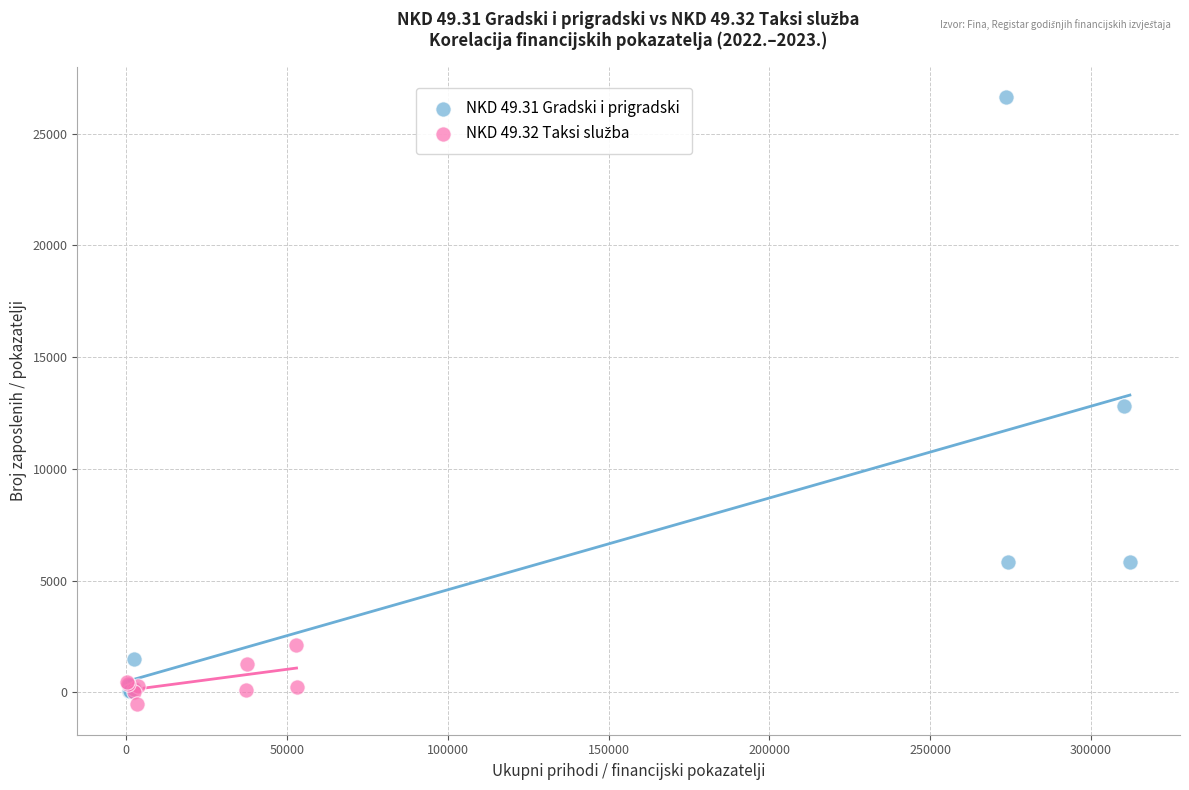

Which series reaches the maximum Y coordinate?

NKD 49.31 Gradski i prigradski